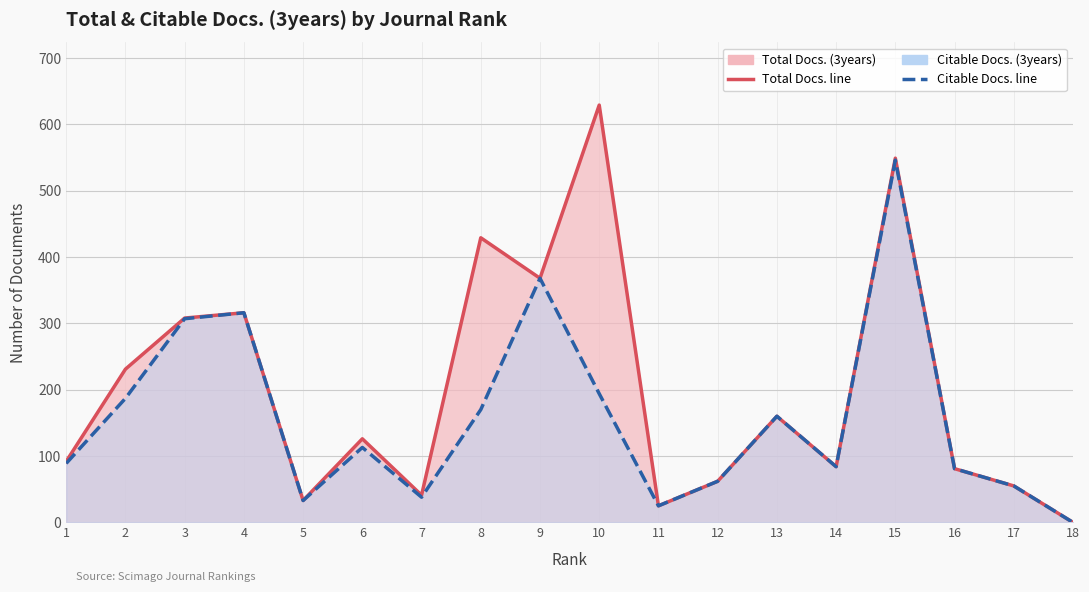

Reading left to right, transcribe all the data shown in this chart.

Total Docs. (3years): 1=92	2=231	3=308	4=316	5=33	6=126	7=41	8=429	9=368	10=629	11=25	12=62	13=160	14=84	15=549	16=81	17=55	18=0
Citable Docs. (3years): 1=89	2=187	3=307	4=316	5=33	6=113	7=38	8=170	9=368	10=194	11=25	12=62	13=160	14=84	15=546	16=81	17=55	18=0